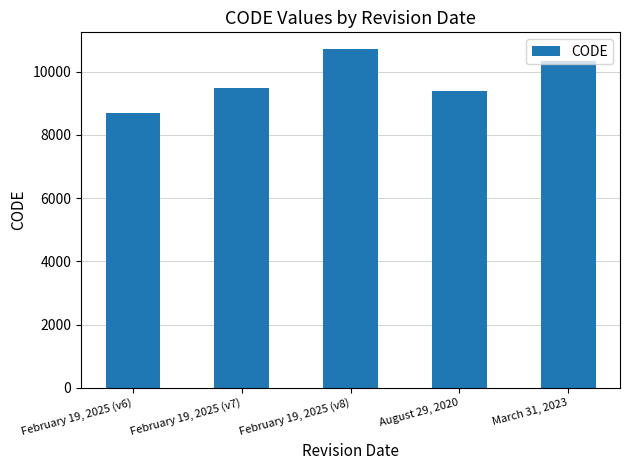

Reading right to left, transcribe all the data shown in this chart.

March 31, 2023=10323	August 29, 2020=9375	February 19, 2025 (v8)=10707	February 19, 2025 (v7)=9483	February 19, 2025 (v6)=8676